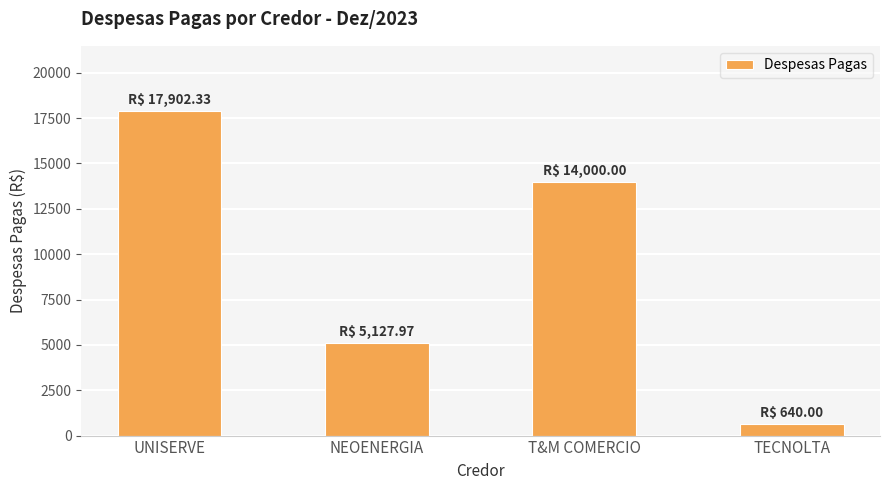

How many values are below 14000?

2